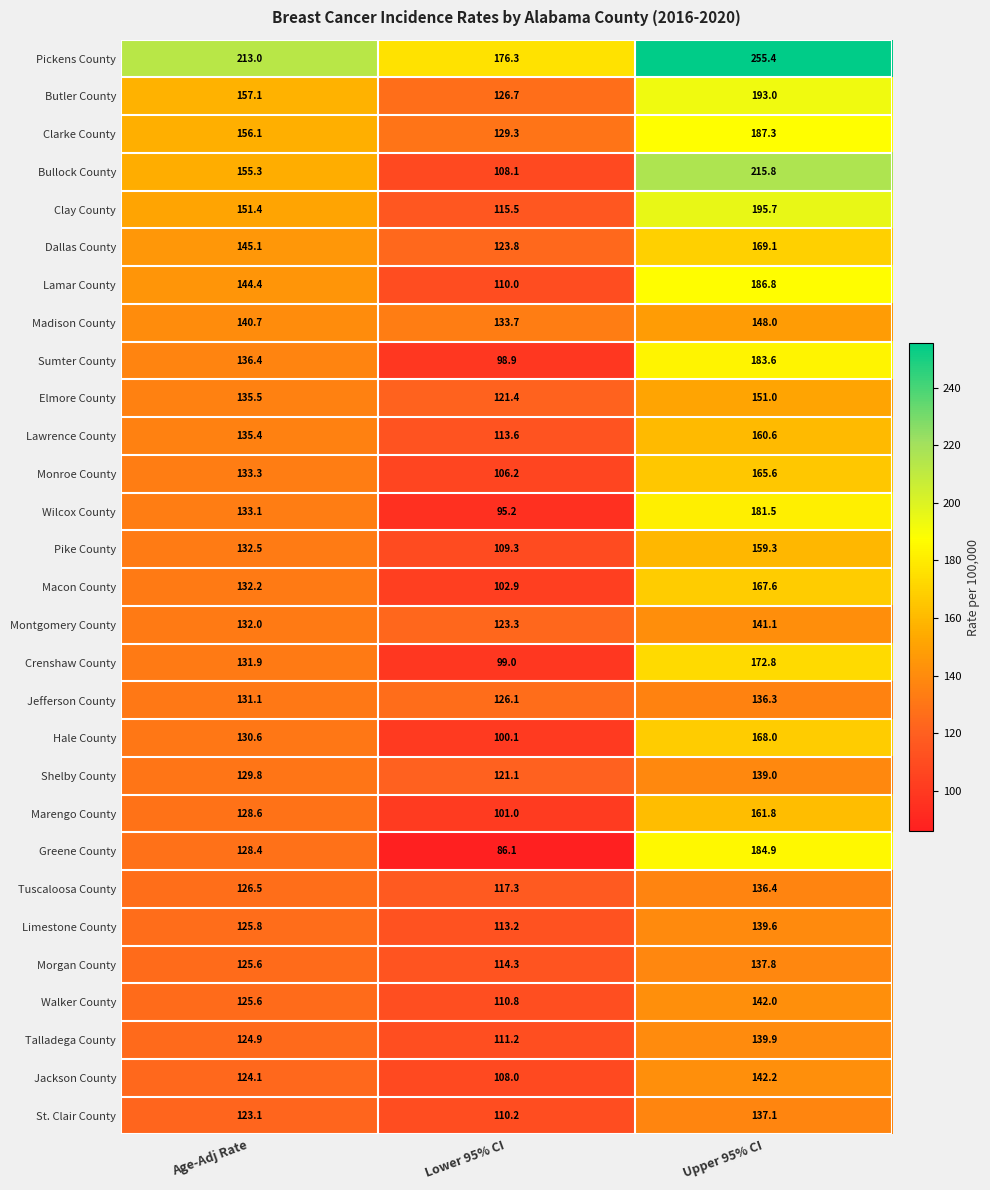

What is the average value of the Morgan County series?

125.9